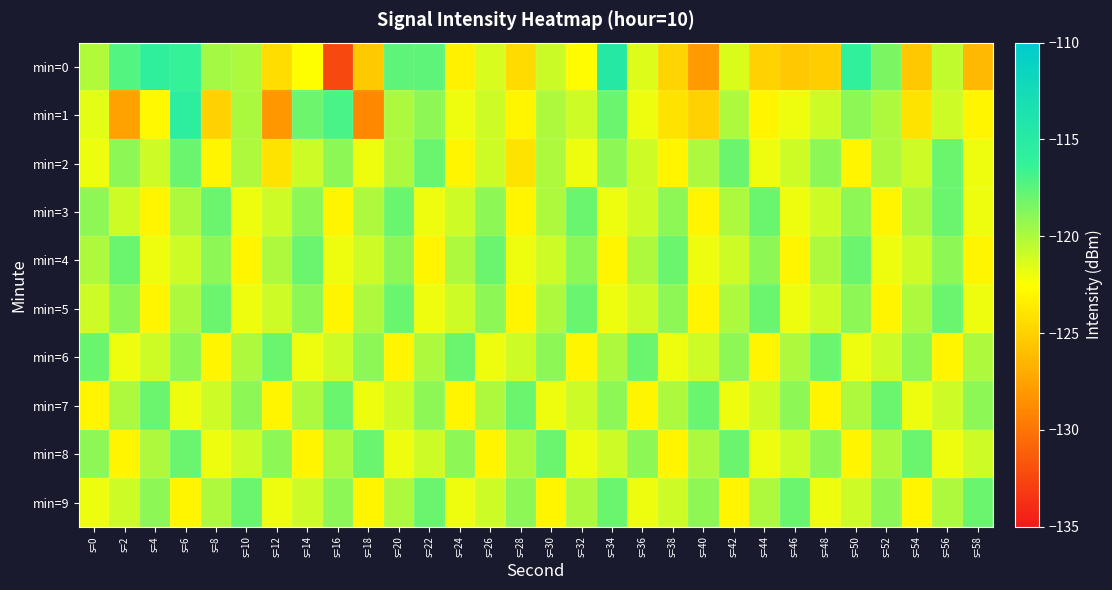

How many distinct data groups are displayed?

10